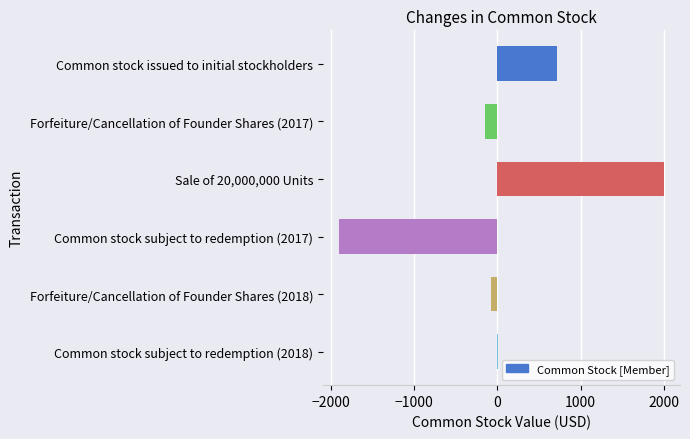

What is the sum of all values?

604